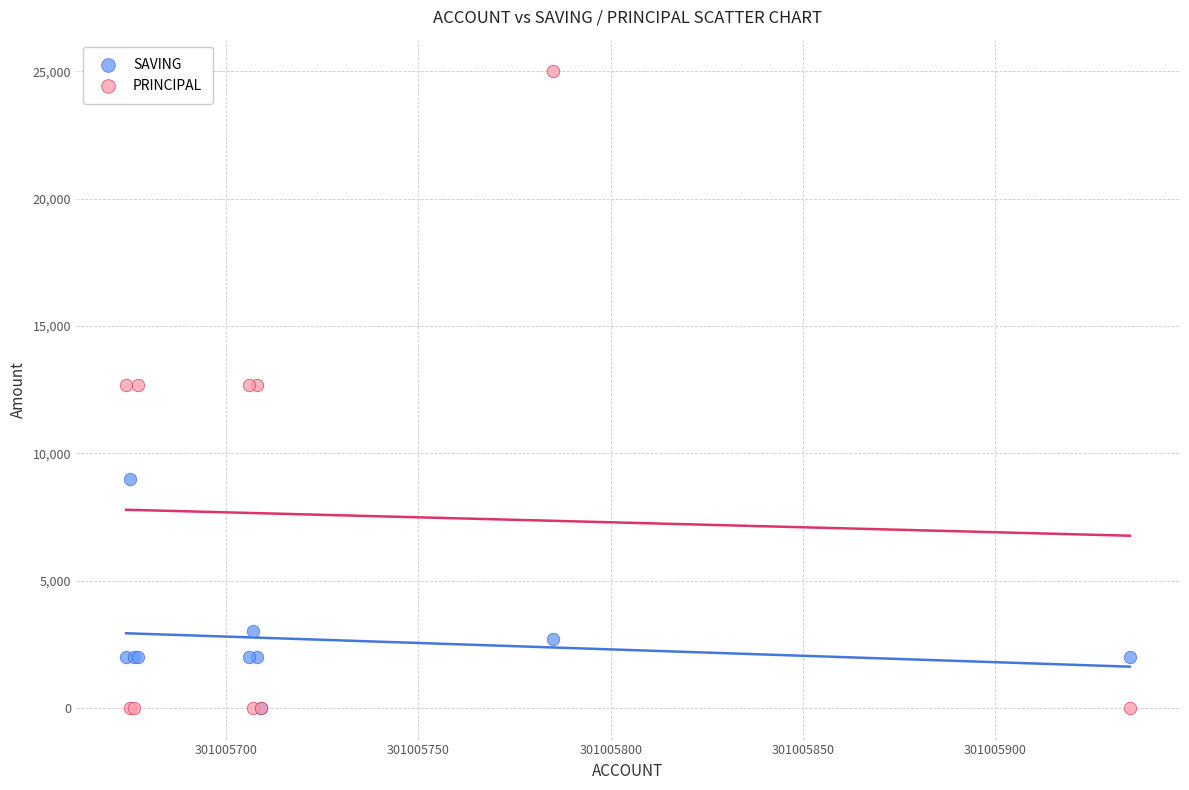

In the SAVING series, what Y value is closest to 4500?

3000